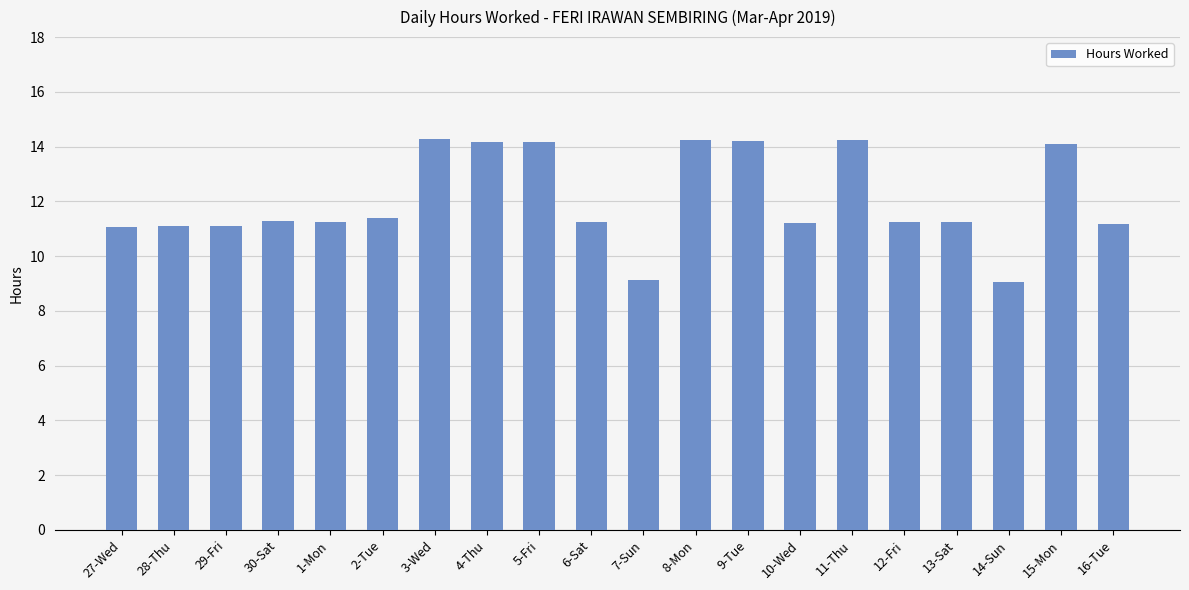

What is the label of the 6th bar from the left?

2-Tue